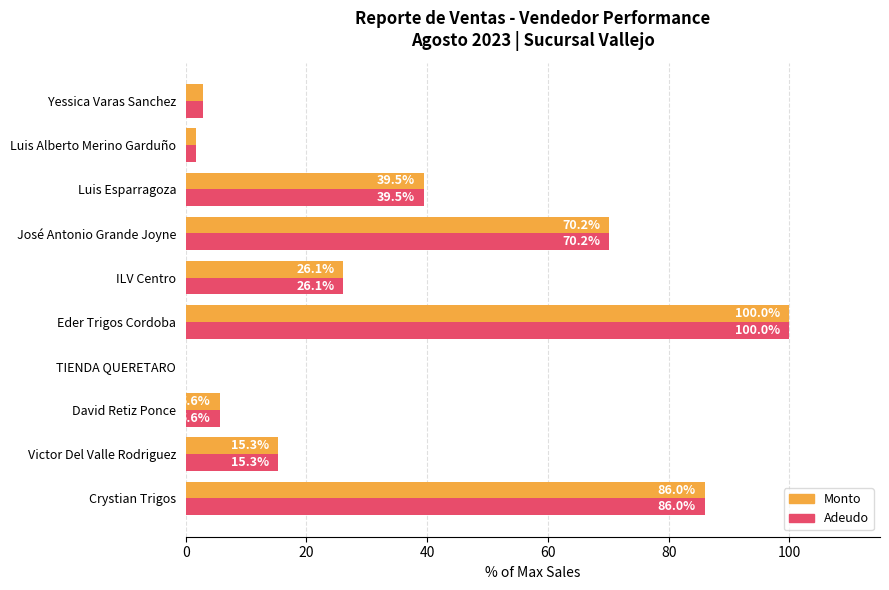

What is the total value across all series at José Antonio Grande Joyne?

140.4